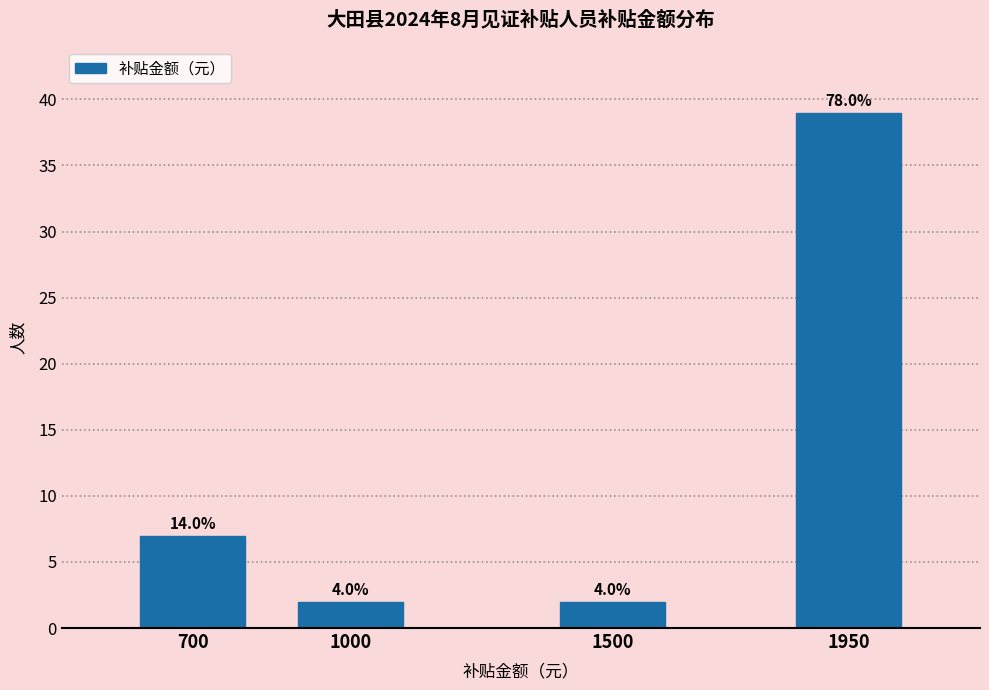

Are the bars horizontal?

No